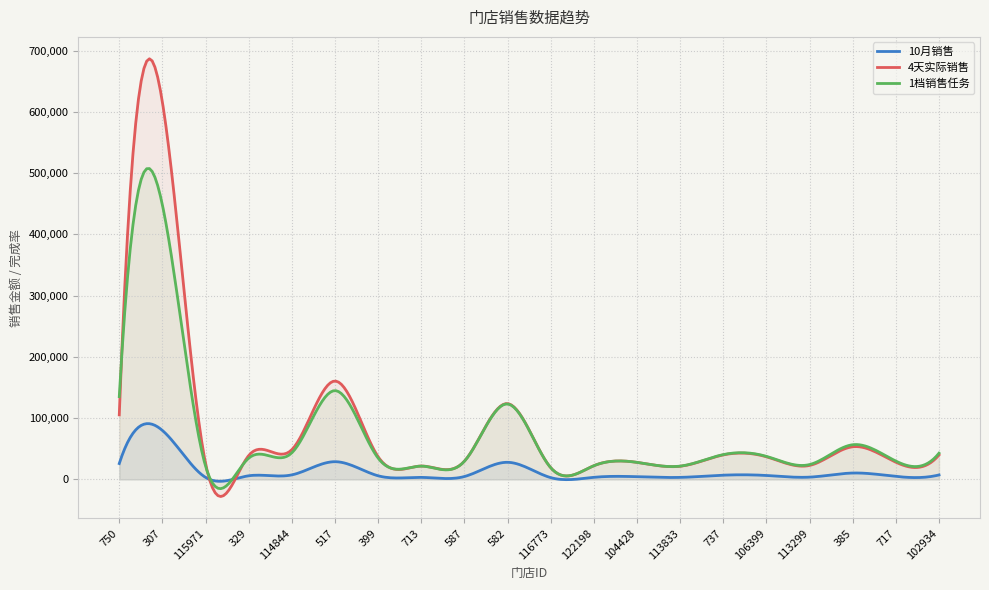

Is the value of 1档销售完成率 at 717 greater than the value of 4天实际销售 at 717?

No